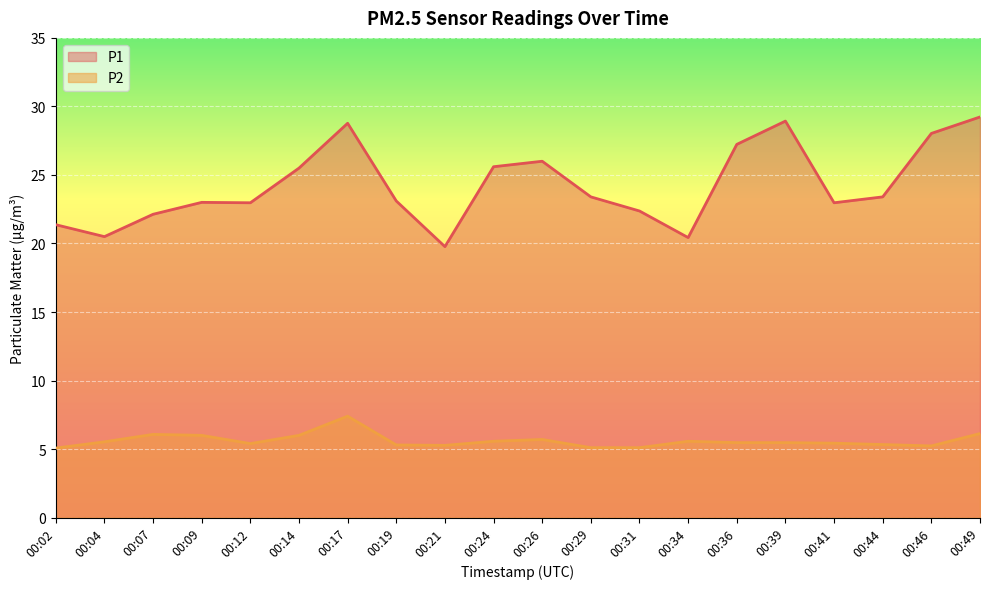

Is the value of P2 at 00:49 greater than the value of P1 at 00:29?

No